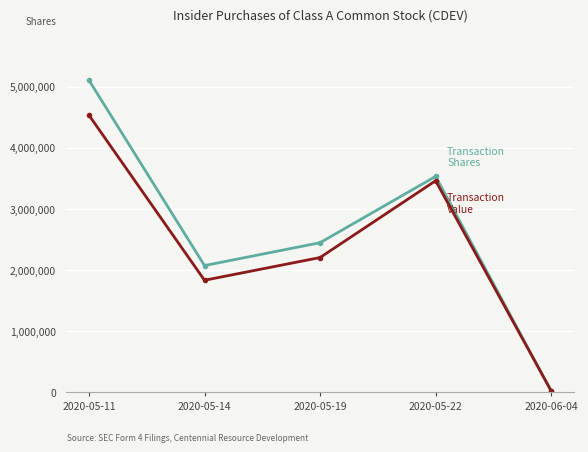

What is the maximum value shown in the chart?

5108059